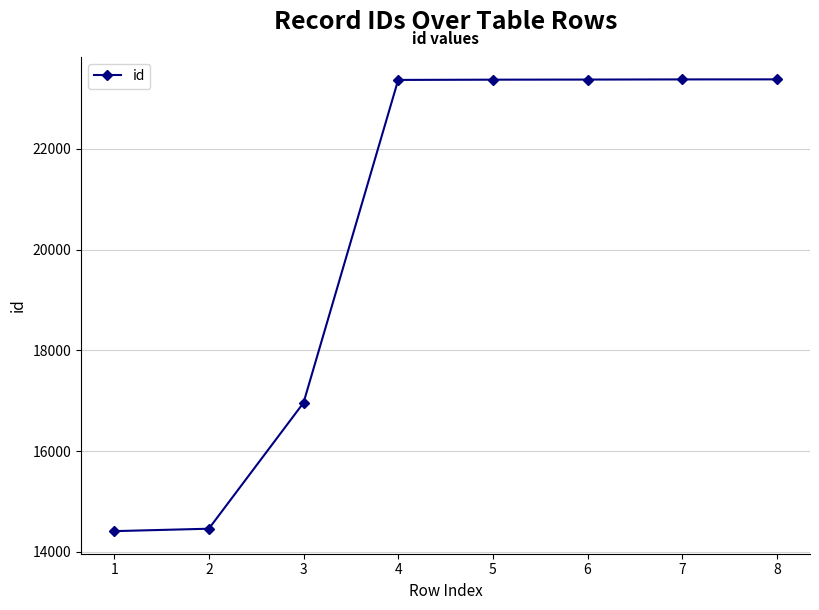

What is the difference between the maximum and minimum values?

8971